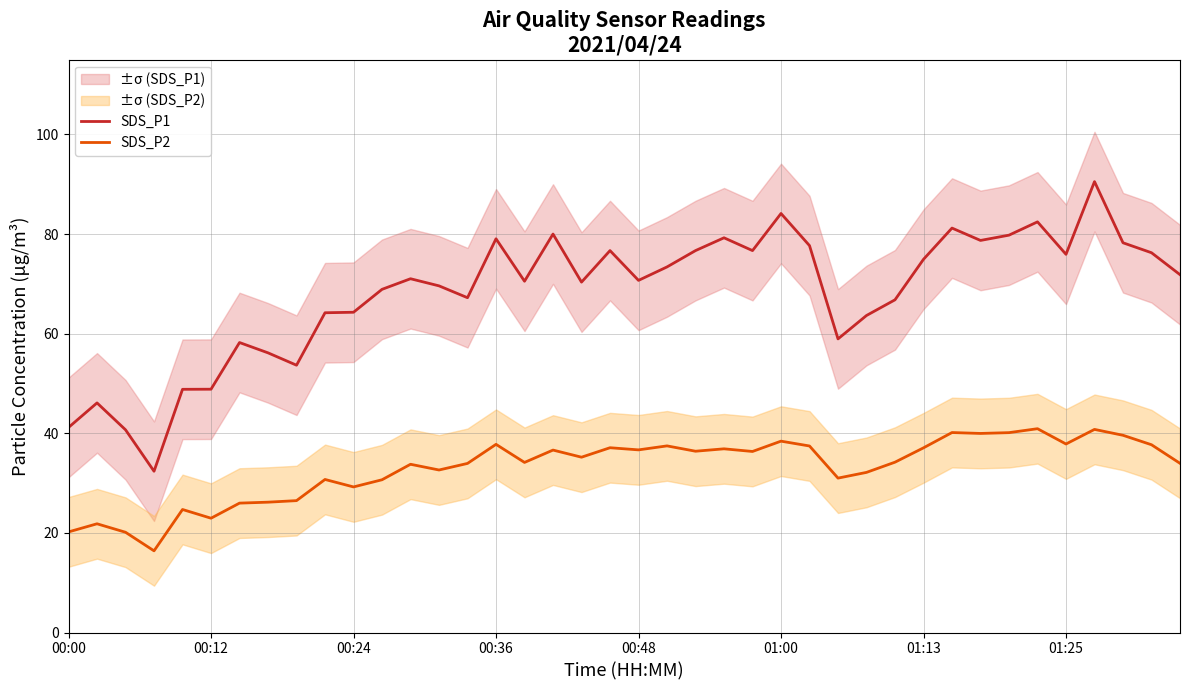

At which category does the chart reach its peak across all series?

36